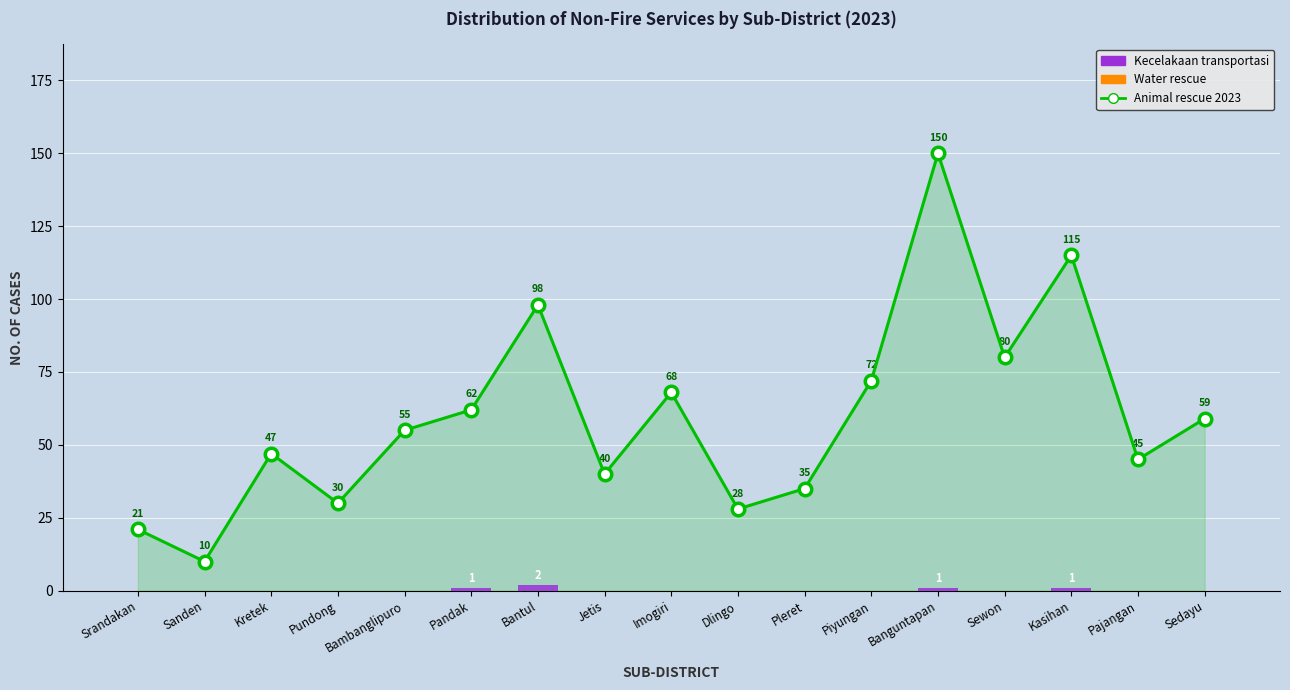

At which category is the sum across all series the highest?

Banguntapan